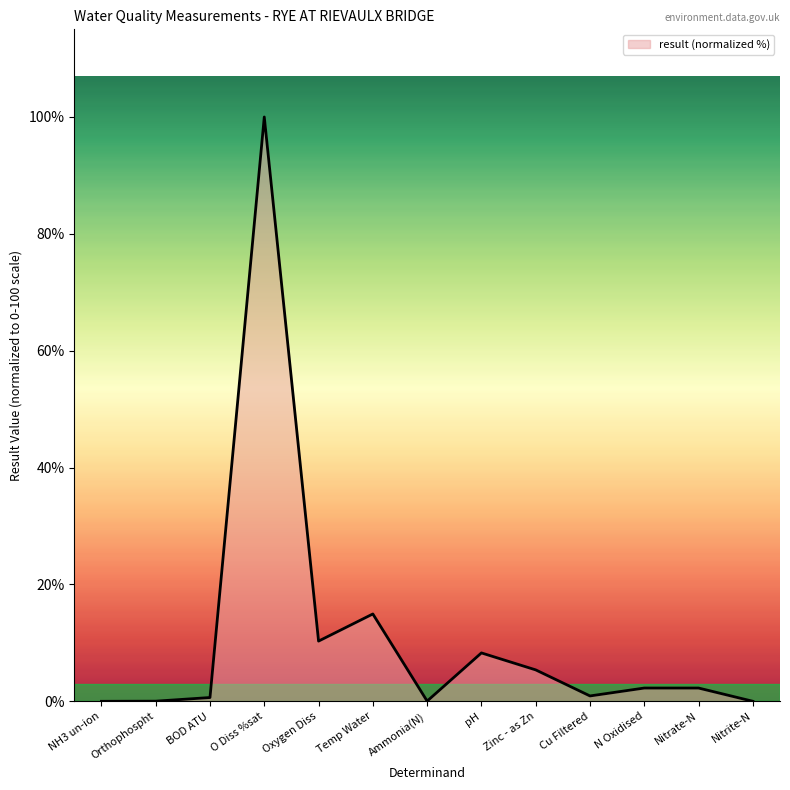

Which category has the highest value across all series?

O Diss %sat